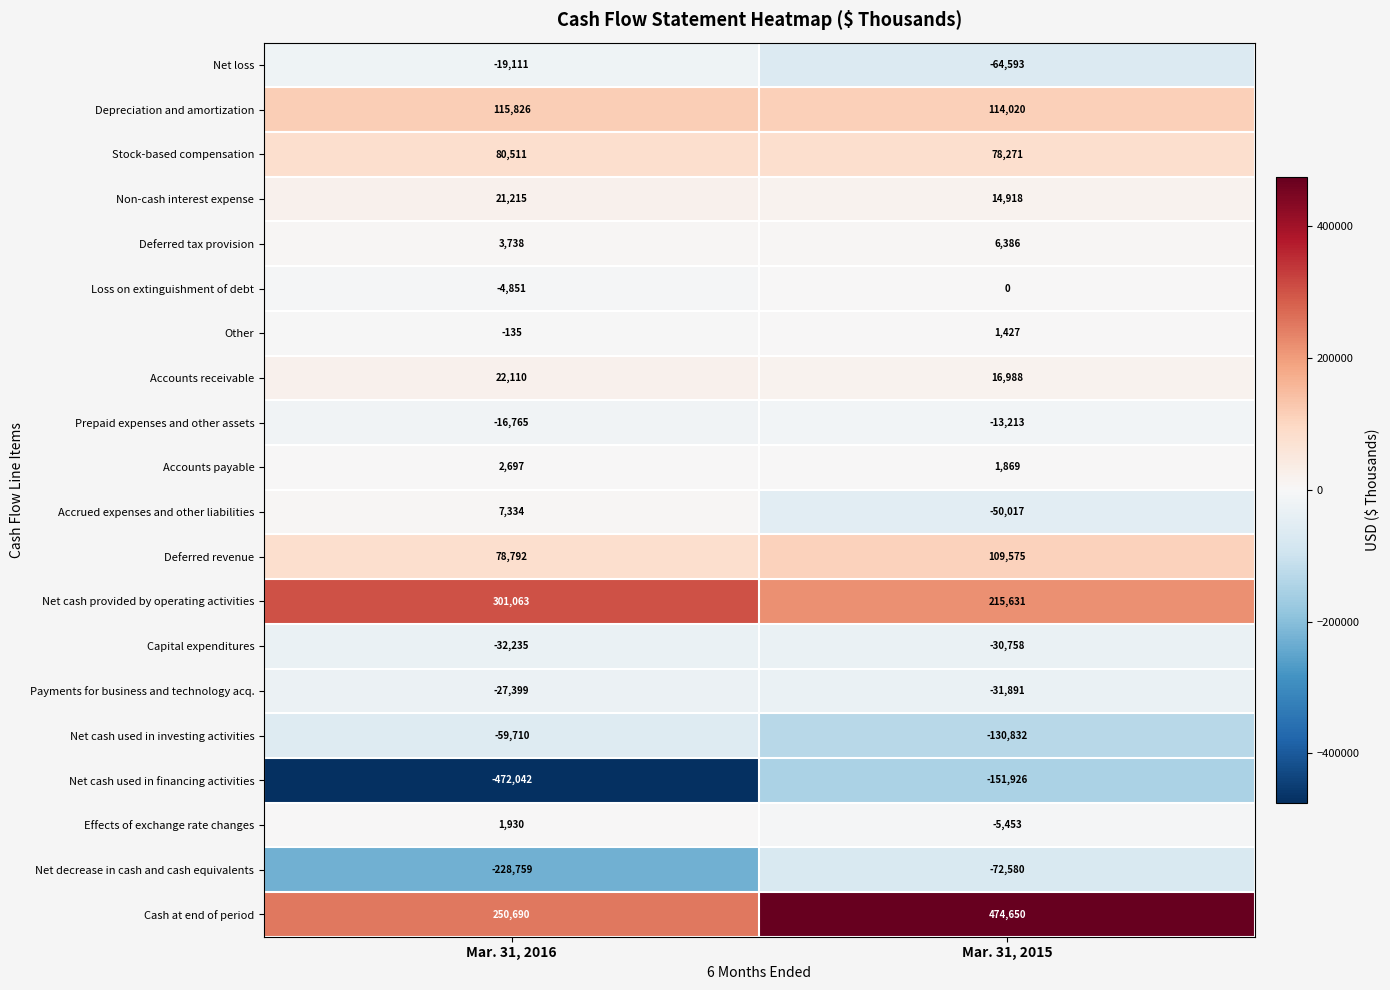

Is the value of Net cash used in financing activities at Mar. 31, 2016 greater than the value of Net decrease in cash and cash equivalents at Mar. 31, 2016?

No